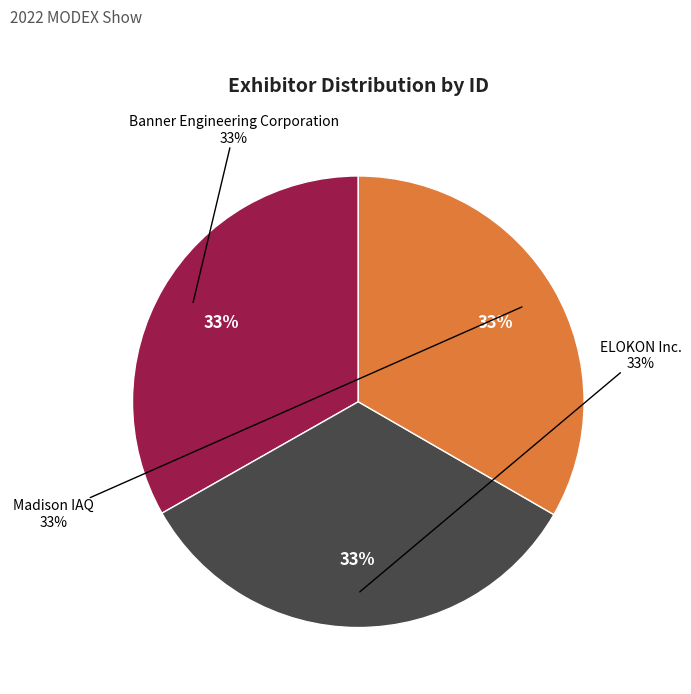

How many slices are in this pie chart?

3